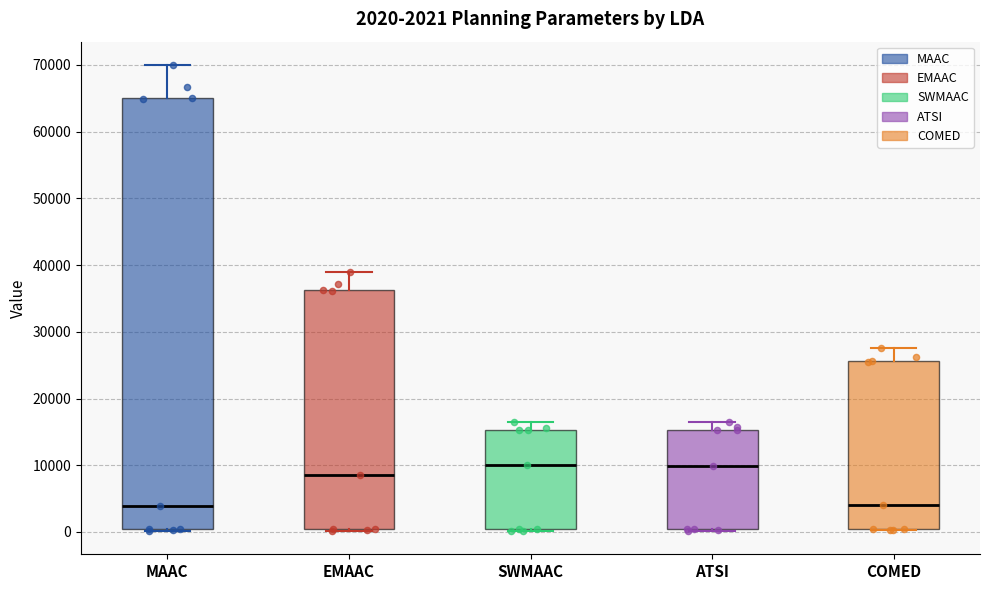

Which box is the tallest, from its lower edge to its upper edge?

MAAC